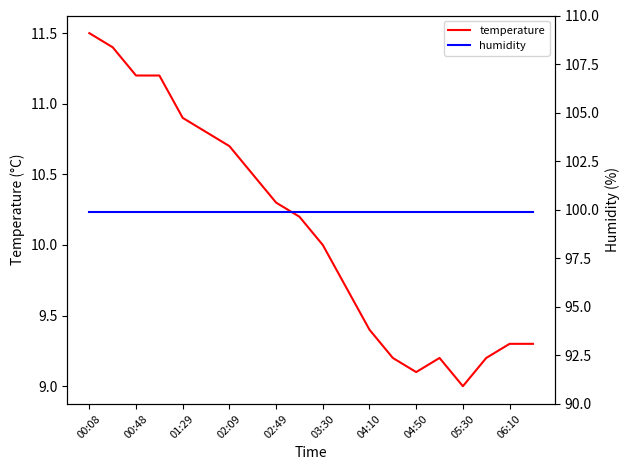

Which category has the lowest value in the temperature series?

05:30